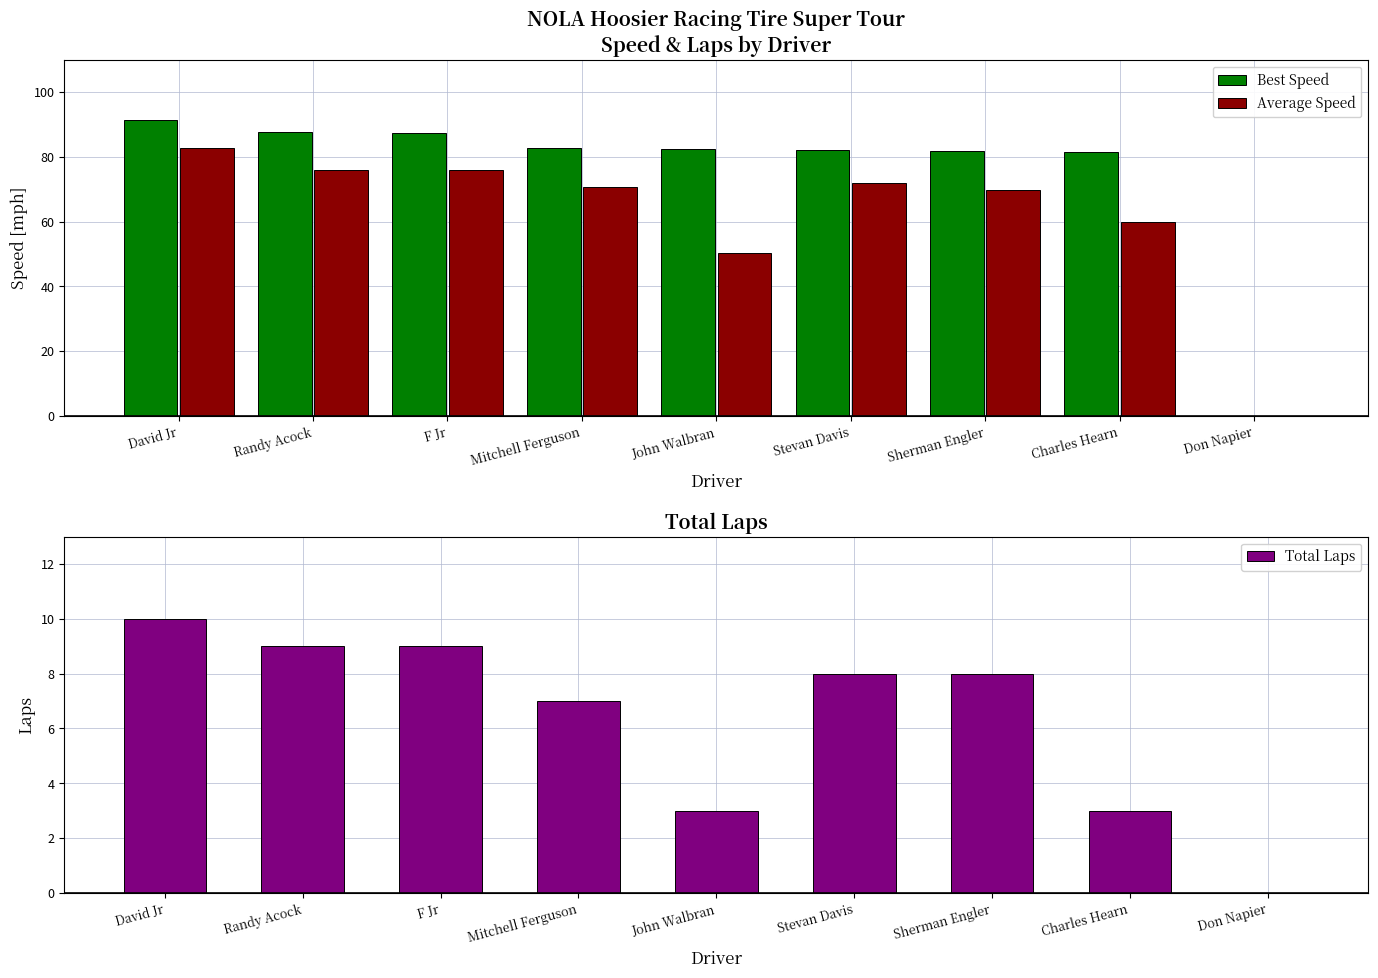

What is the spread (max minus min) of values at F Jr?

78.4